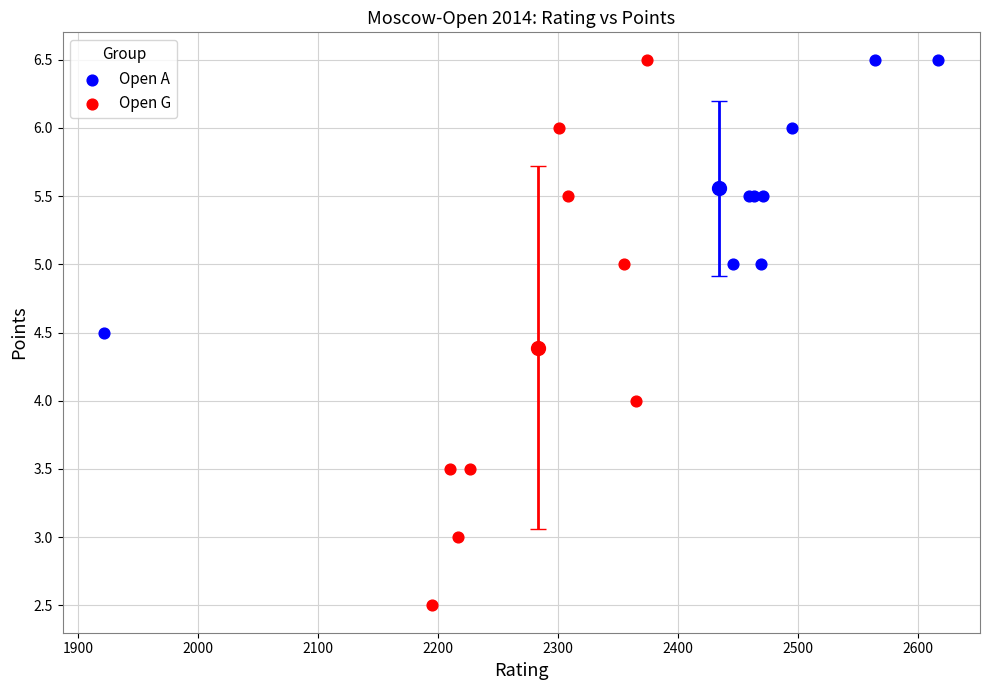

Which series reaches the minimum Y coordinate?

Open G